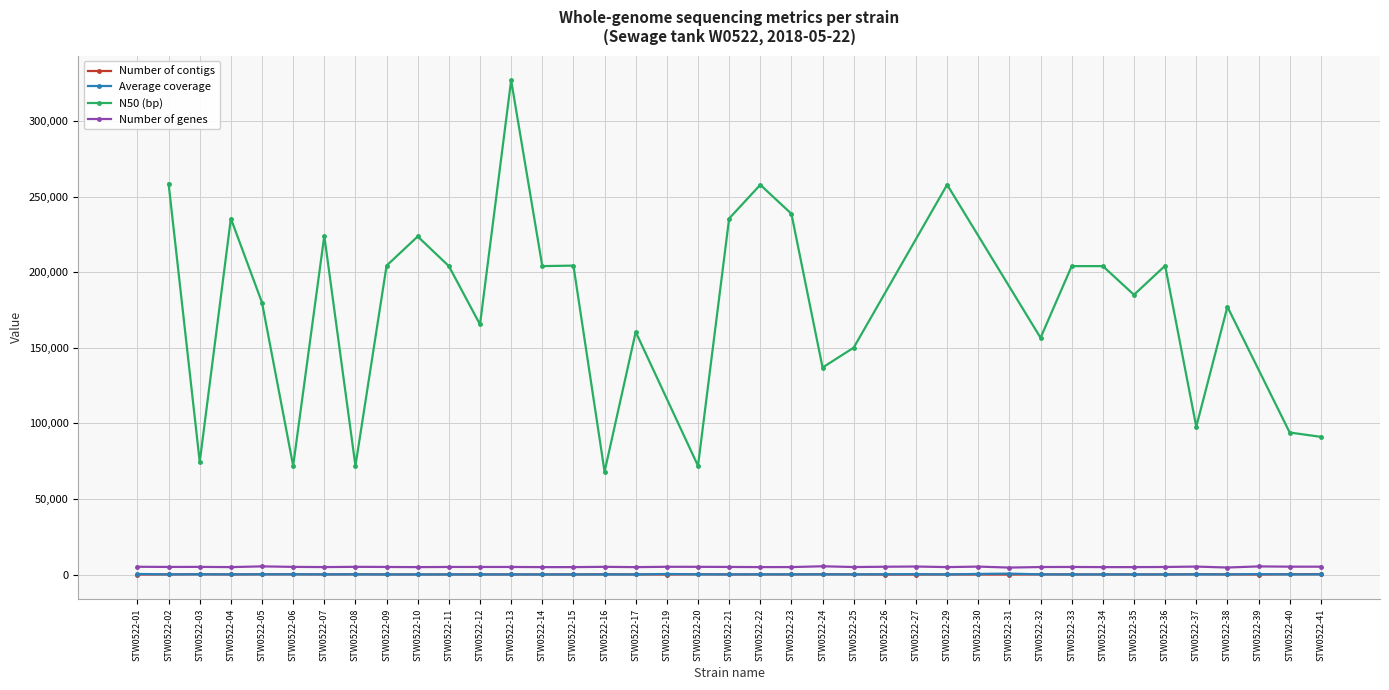

Which has a higher value, STW0522-36 or STW0522-35?

STW0522-35